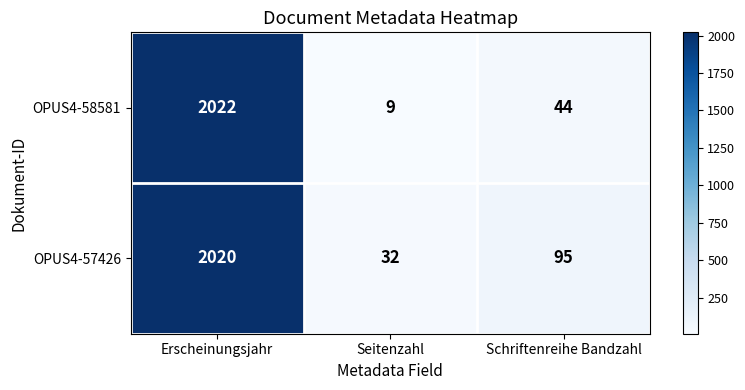

Which series changed the most between Erscheinungsjahr and Seitenzahl?

OPUS4-58581